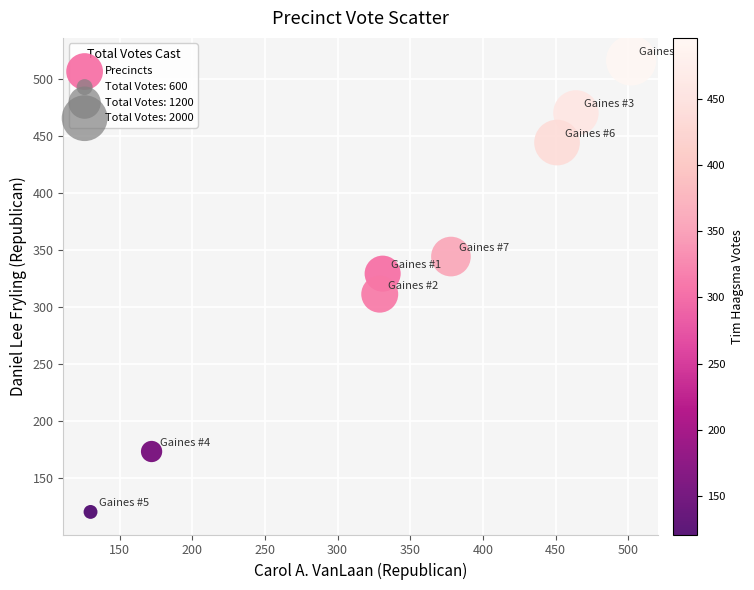

What is the average Y value?

338